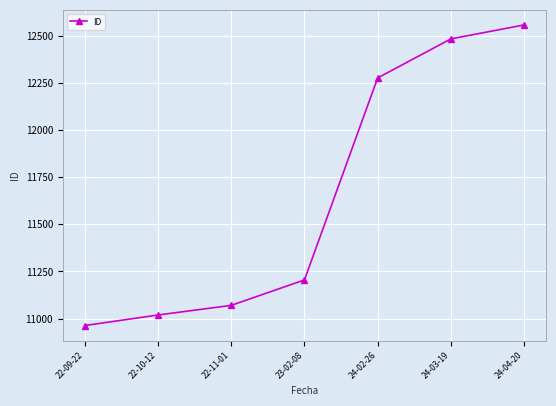

List the labels in order of value, largest first.

24-04-20, 24-03-19, 24-02-26, 23-02-08, 22-11-01, 22-10-12, 22-09-22